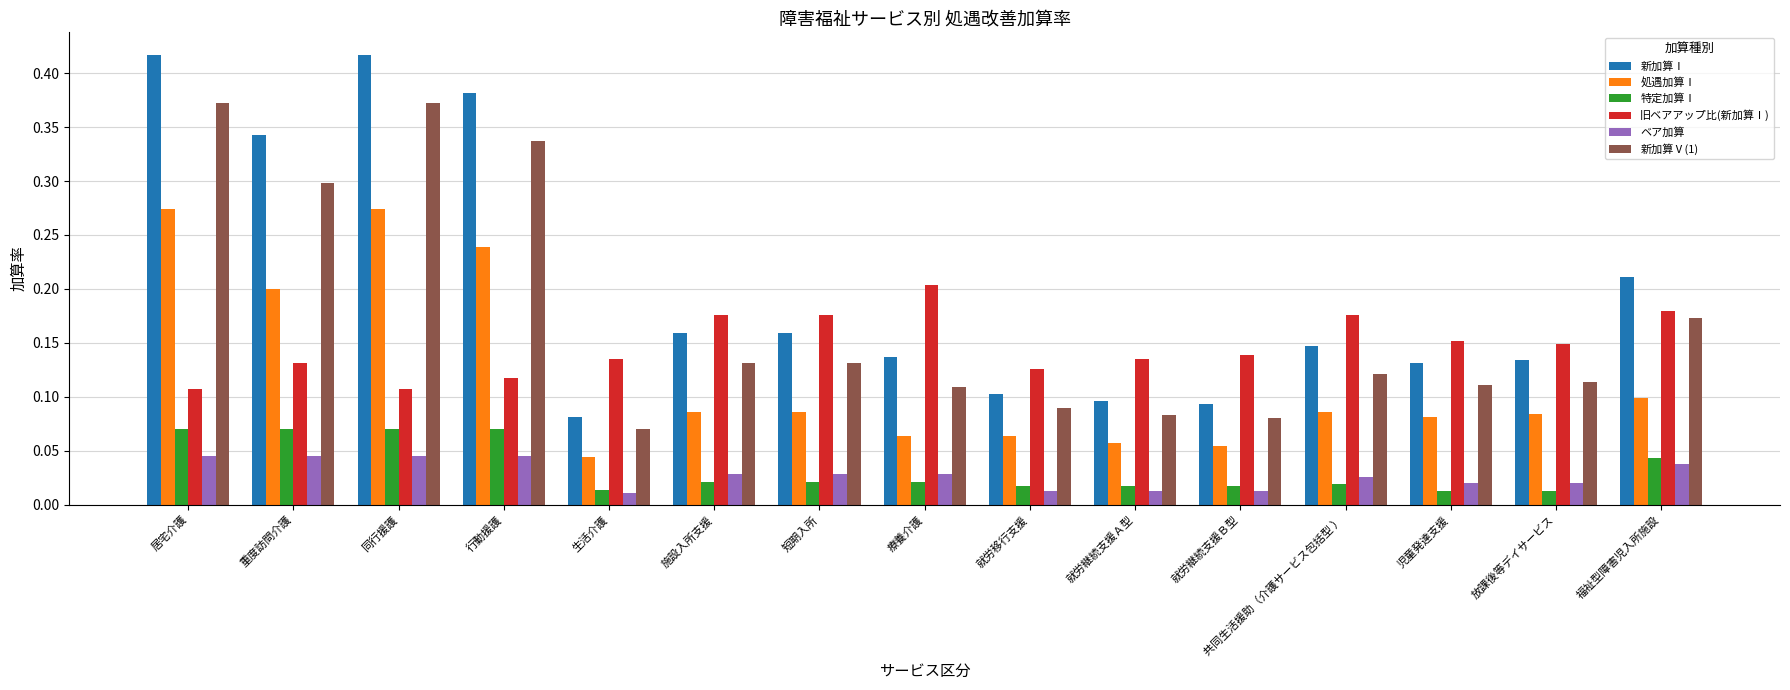

Which series has the widest spread of values?

新加算Ⅰ